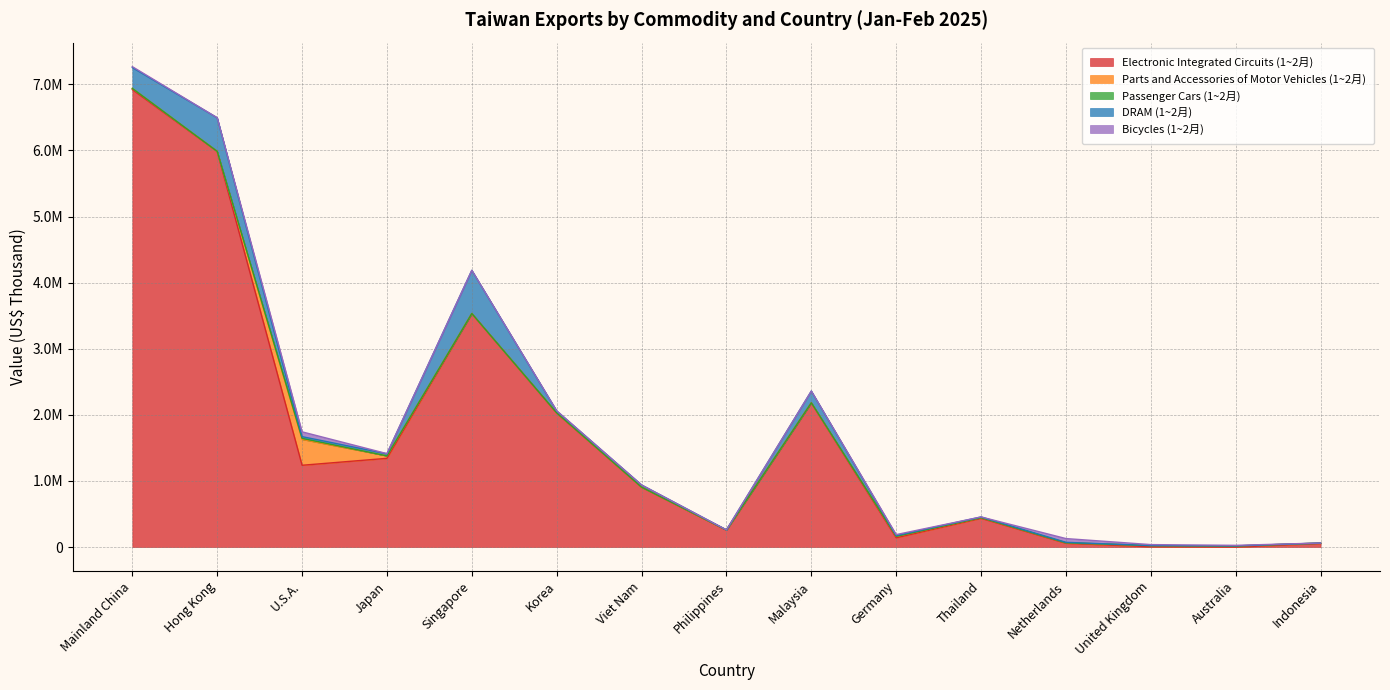

Is it true that DRAM (1~2月) equals 16523 at U.S.A.?

False